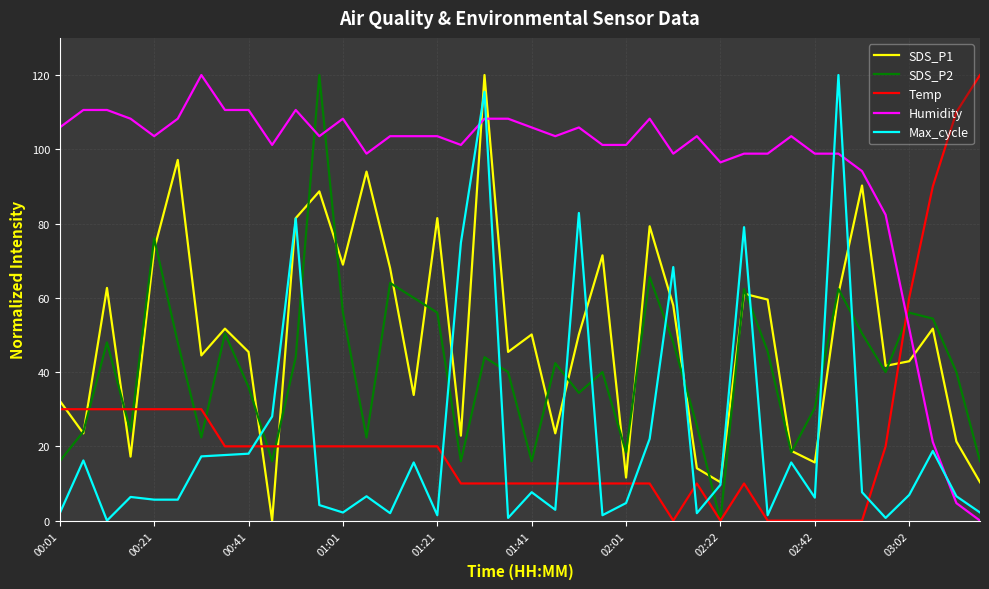

What is the sum of all SDS_P1 values?

1994.9